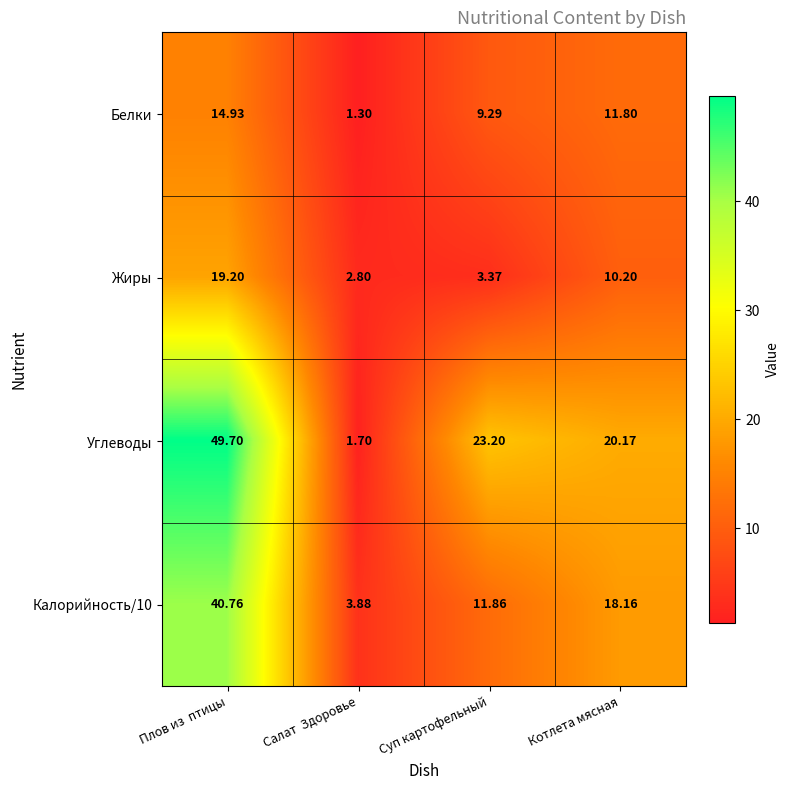

Count the number of data series in this chart.

4